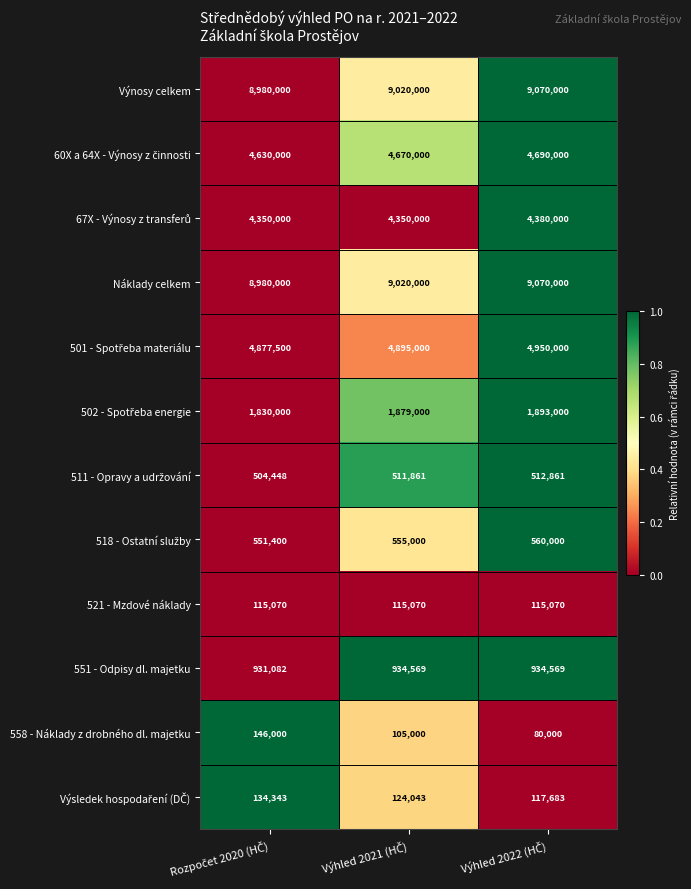

What is the maximum value shown in the chart?

9070000